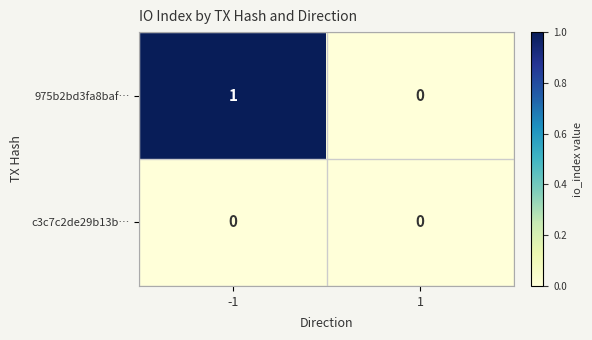

Reading right to left, transcribe all the data shown in this chart.

975b2bd3fa8baf…: 0	1
c3c7c2de29b13b…: 0	0